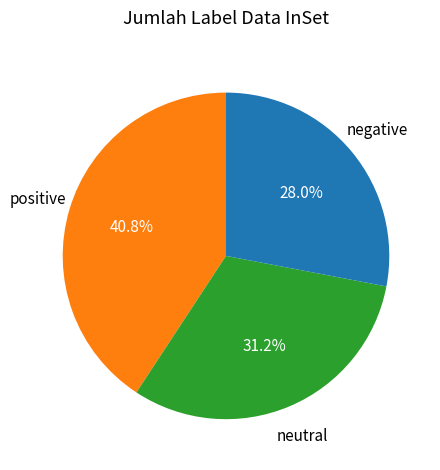

Is there any slice that represents more than half of the pie?

No